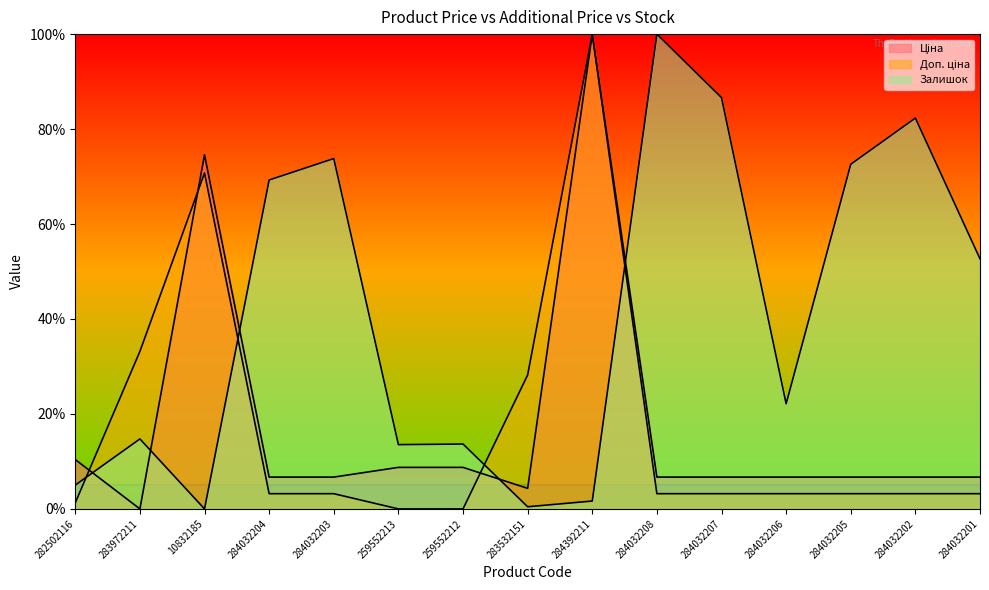

At which label does Залишок reach its peak?

284032208